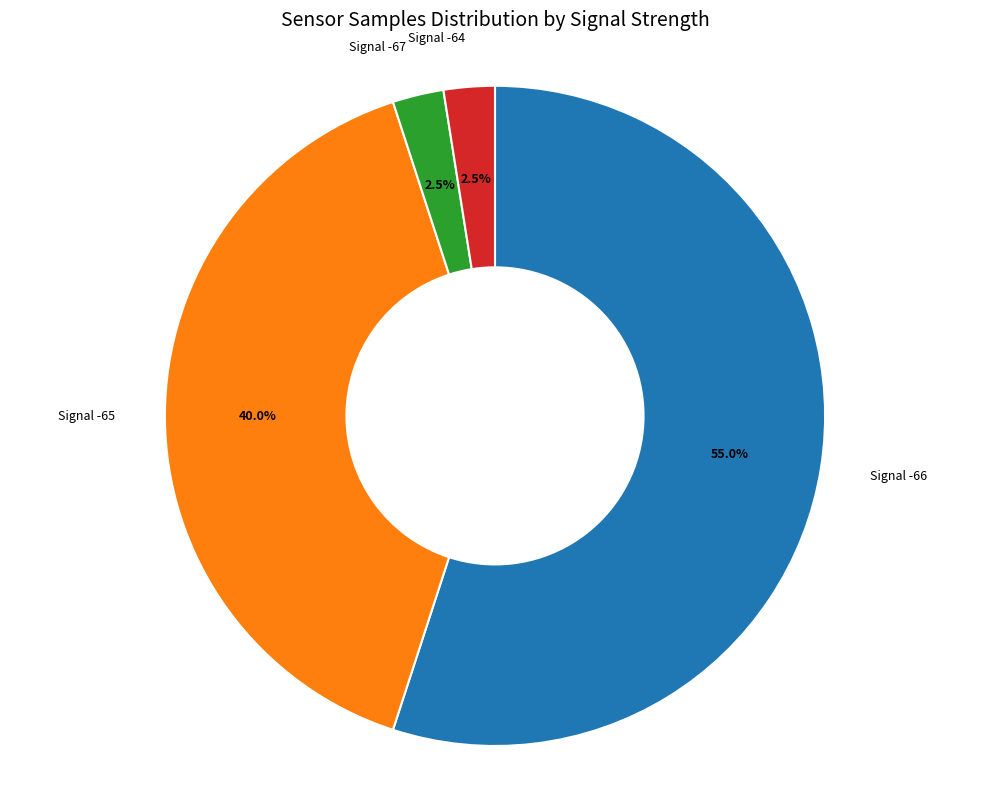

How many slices are in this pie chart?

4